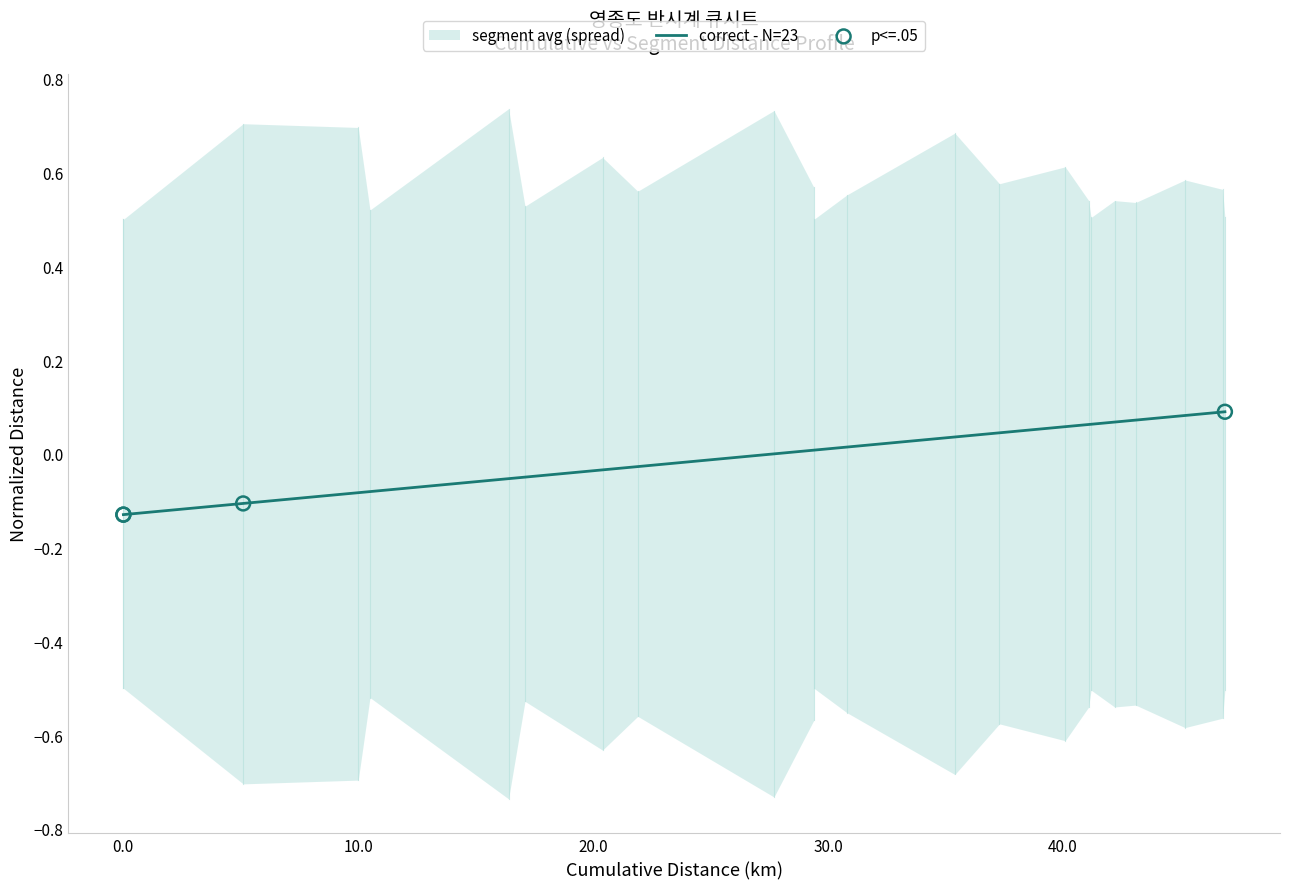

Between S02_4.7km and S01_END, which is larger?

S01_END